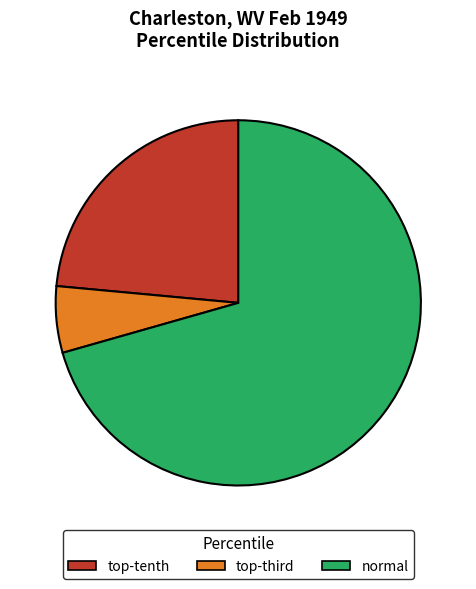

What is the largest slice in the pie chart?

normal